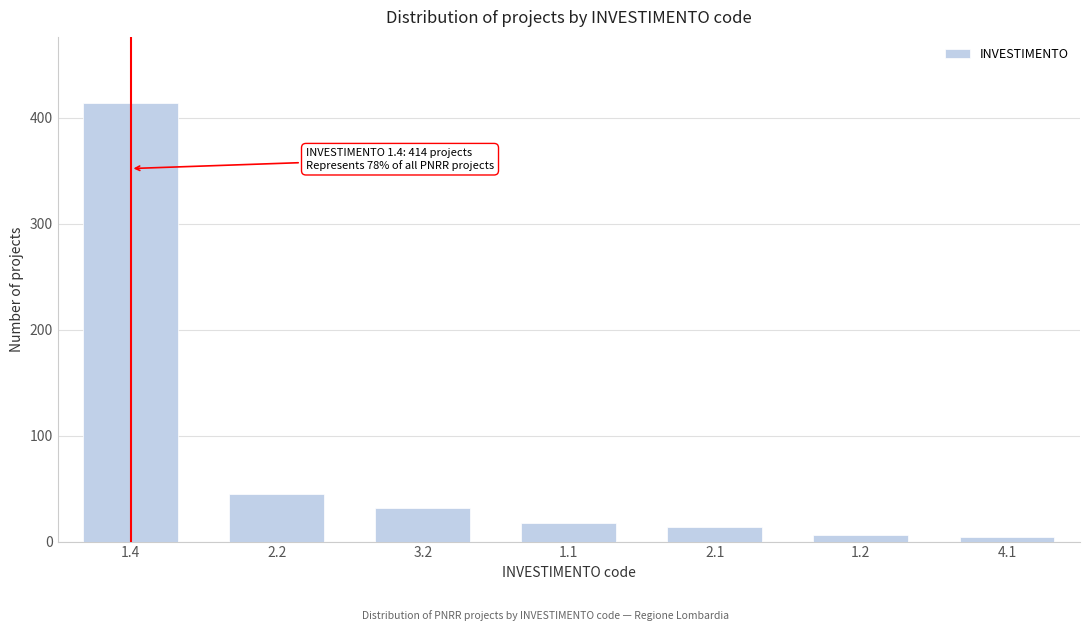

Reading right to left, list all the values displayed in this chart.

4	6	14	18	32	45	414